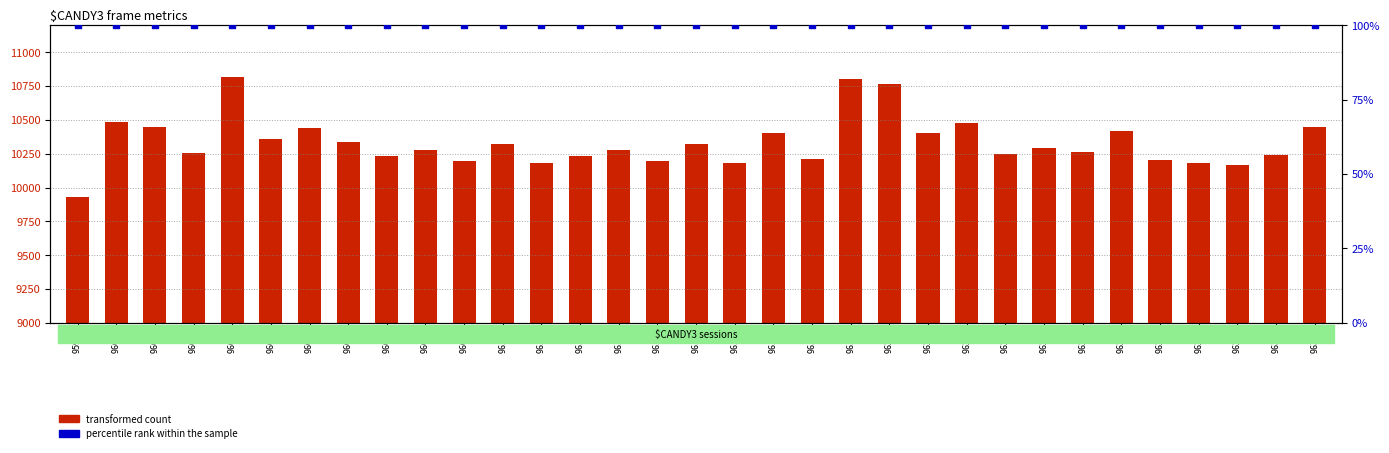

At how many categories does at least one series exceed 2161?

33